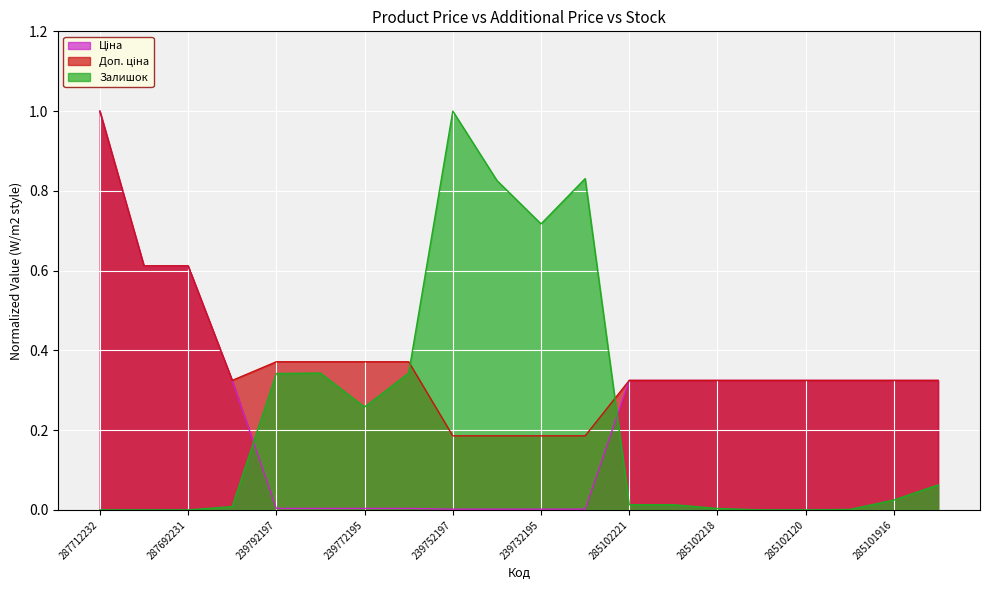

Reading left to right, what are all the values shown in this chart?

Ціна: 1.0	0.6	0.6	0.3	0.0	0.0	0.0	0.0	0.0	0.0	0.0	0.0	0.3	0.3	0.3	0.3	0.3	0.3	0.3	0.3
Доп. ціна: 1.0	0.6	0.6	0.3	0.4	0.4	0.4	0.4	0.2	0.2	0.2	0.2	0.3	0.3	0.3	0.3	0.3	0.3	0.3	0.3
Залишок: 0.0	0.0	0.0	0.0	0.3	0.3	0.3	0.3	1.0	0.8	0.7	0.8	0.0	0.0	0.0	0.0	0.0	0.0	0.0	0.1